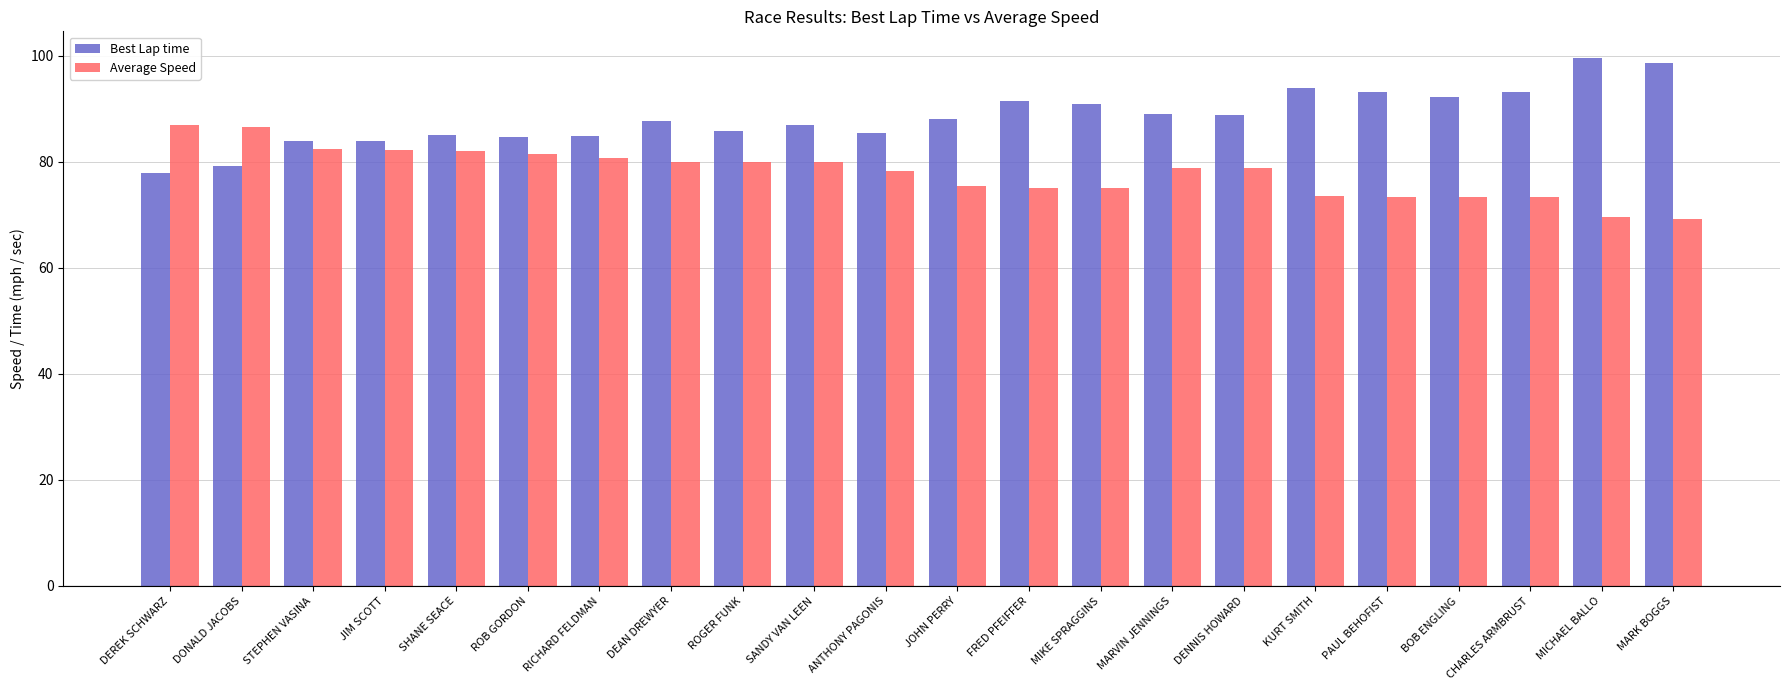

Is it true that Best Lap time equals 77.9 at DEREK SCHWARZ?

True